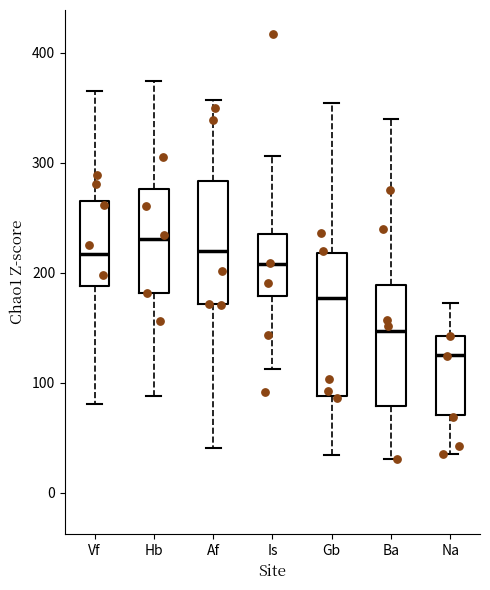

Reading left to right, transcribe this box plot: for each box, give where its median line is, the range the box spans, and where its two whiskers end, as read against the y-axis. The values are not printed on the chart, so give them approximately, as read against the axis.

Vf: median 220, box 190 to 270, whiskers 80 to 360
Hb: median 230, box 180 to 280, whiskers 90 to 370
Af: median 220, box 170 to 280, whiskers 40 to 360
Is: median 210, box 180 to 230, whiskers 110 to 310
Gb: median 180, box 90 to 220, whiskers 30 to 350
Ba: median 150, box 80 to 190, whiskers 30 to 340
Na: median 130, box 70 to 140, whiskers 40 to 170